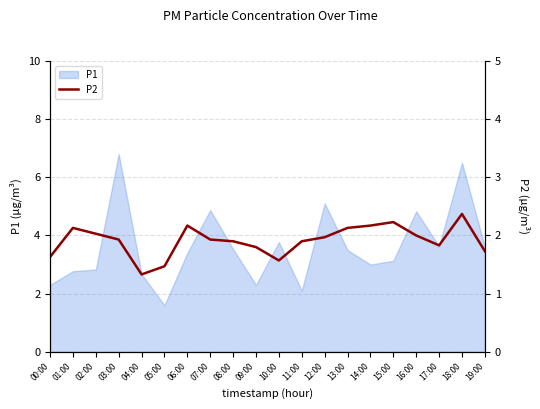

At which label does P1 reach its minimum?

05:00